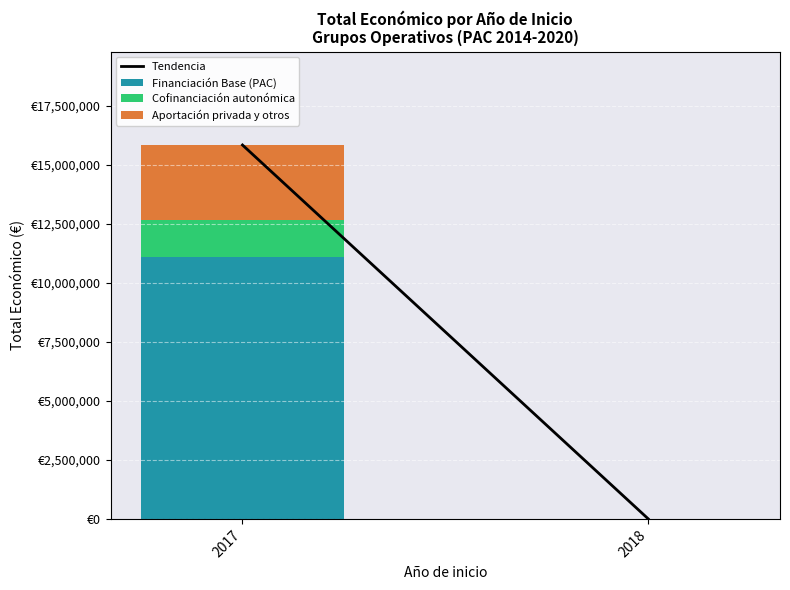

Does the chart contain any negative values?

No